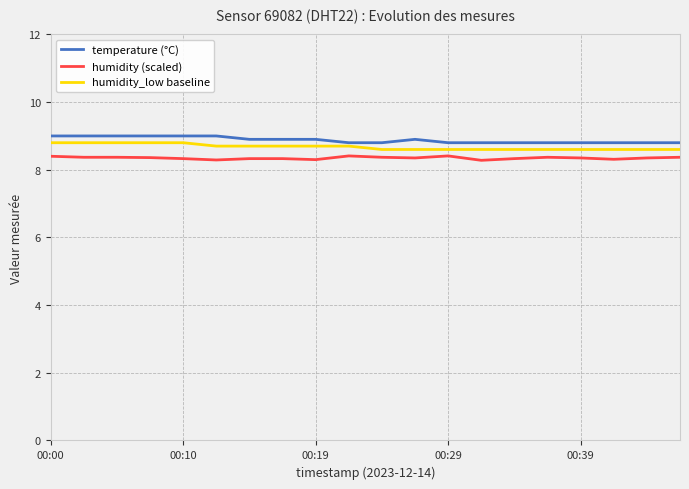

What is the difference between the second highest and second lowest values in the humidity (scaled) series?

0.1